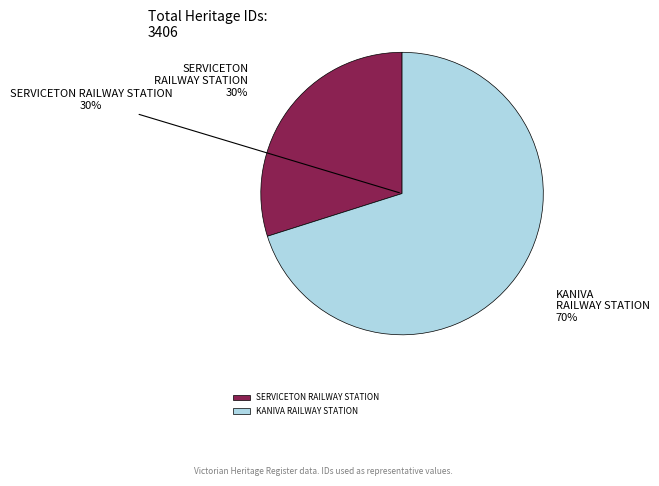

Combined, do SERVICETON RAILWAY STATION and KANIVA RAILWAY STATION account for over 50%?

Yes